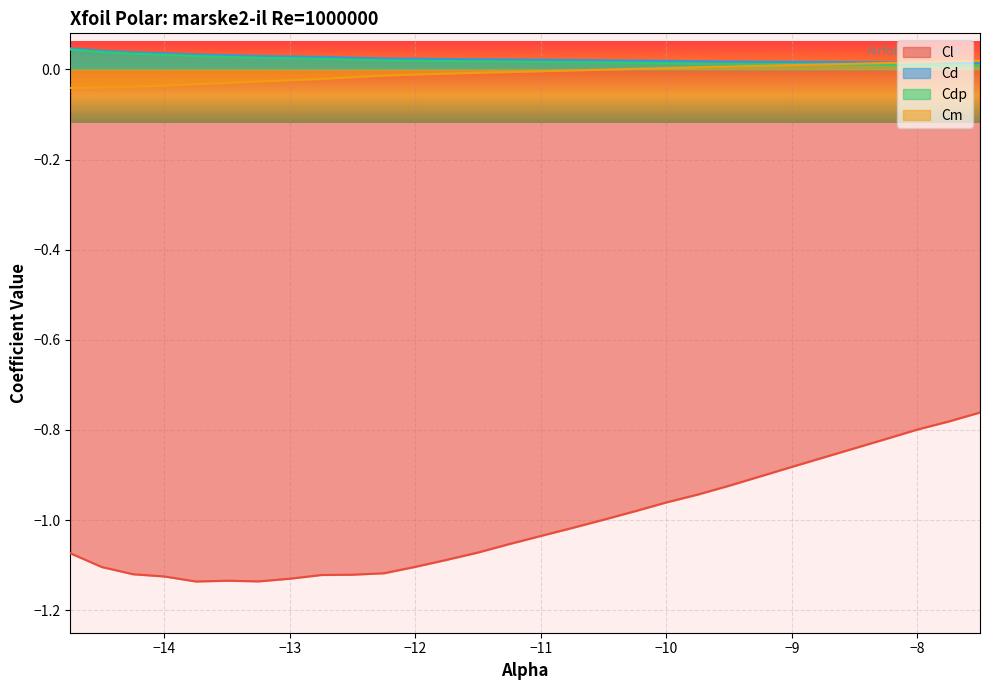

Which series has the largest range (max minus min)?

Cl